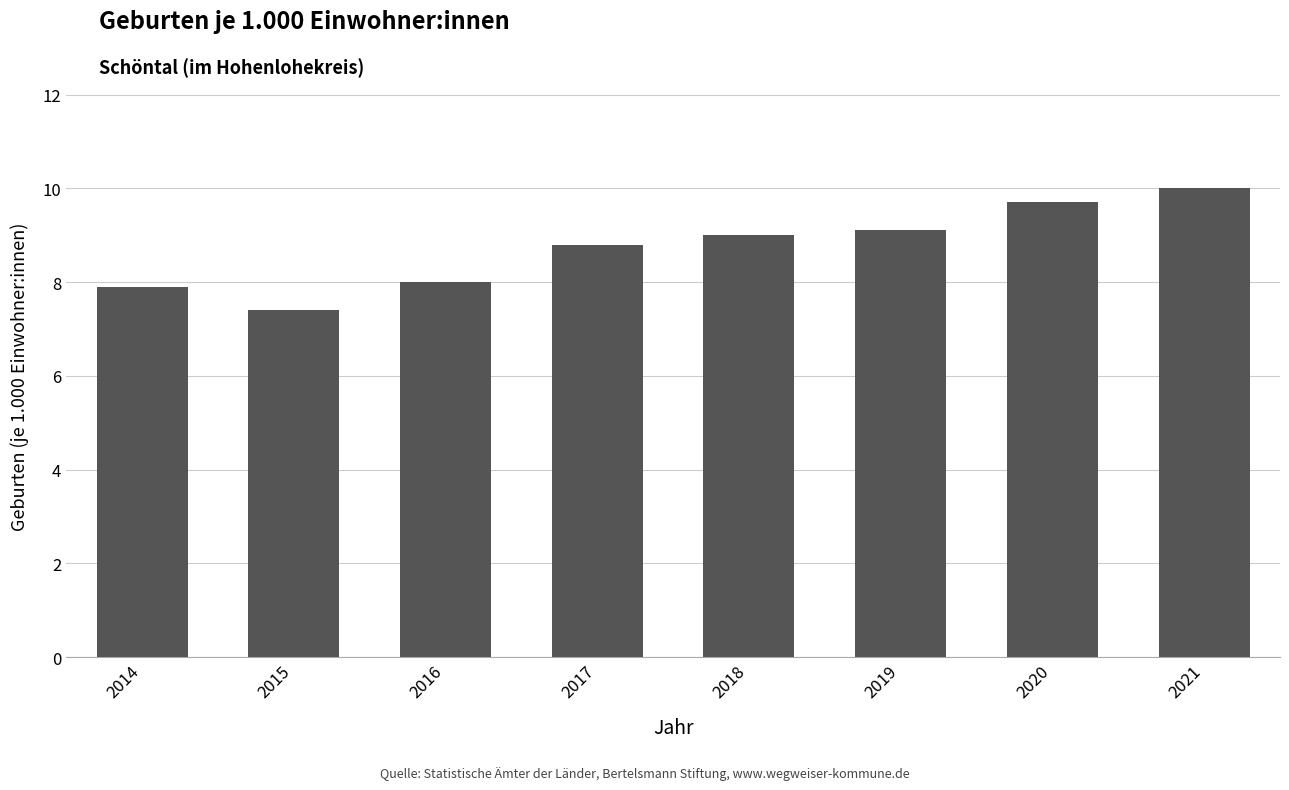

Reading left to right, what are all the values shown in this chart?

2014=7.9	2015=7.4	2016=8.0	2017=8.8	2018=9.0	2019=9.1	2020=9.7	2021=10.0